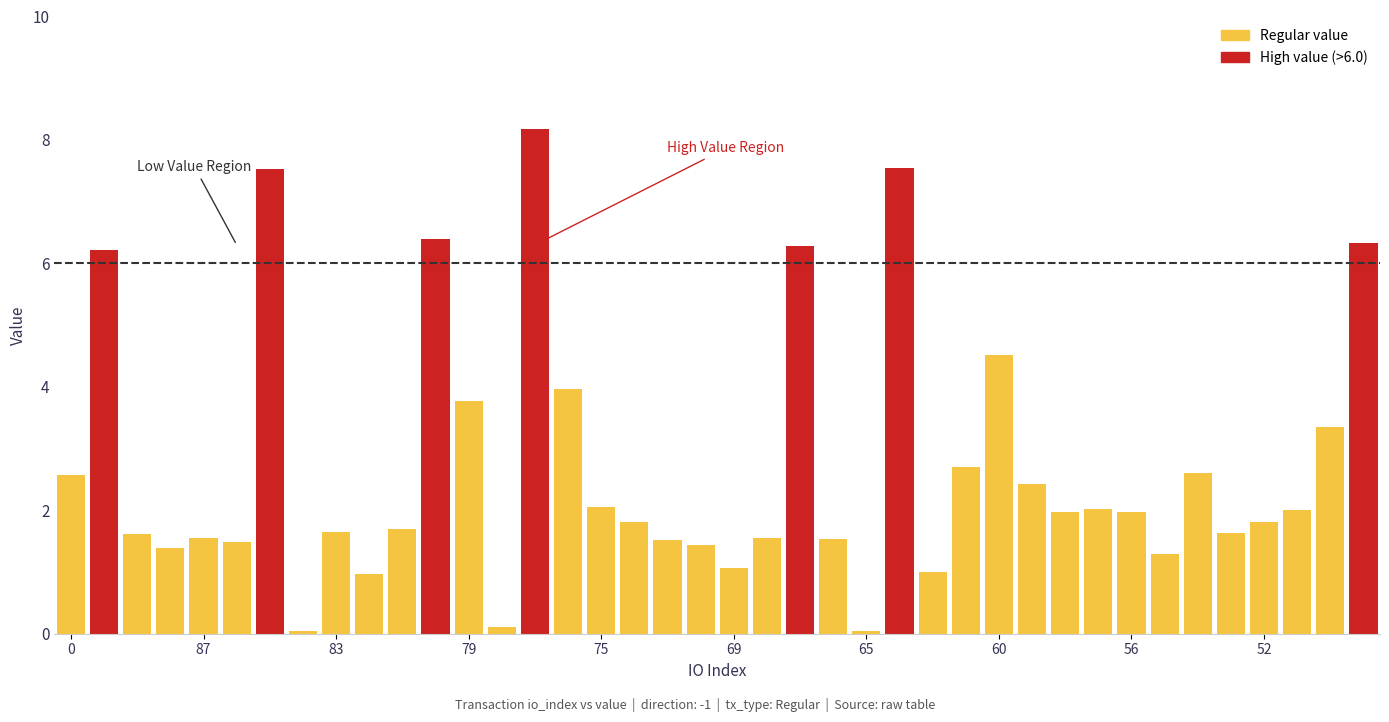

What is the greatest value displayed?

8.2